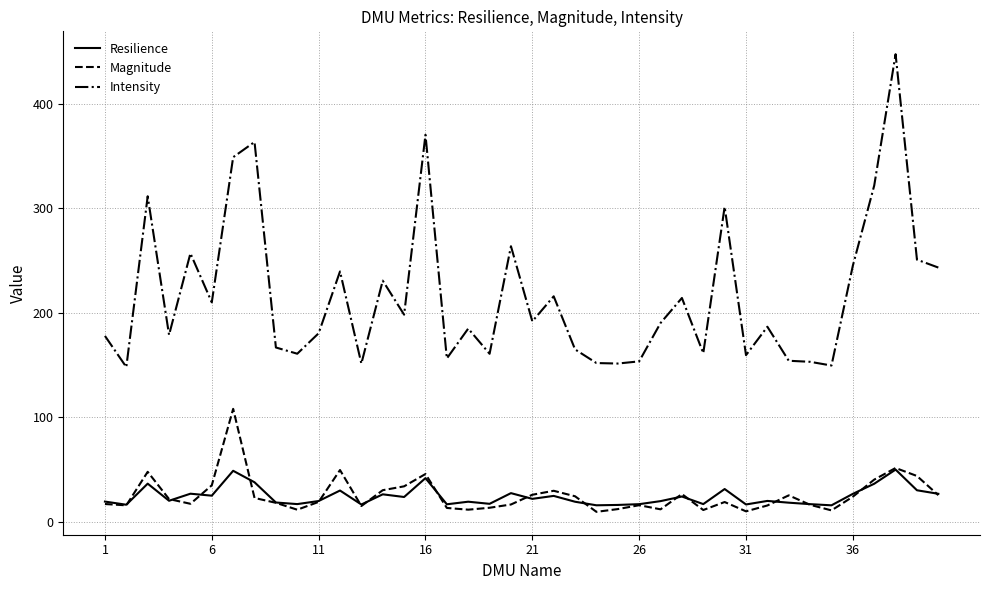

What is the maximum value shown in the chart?

447.2